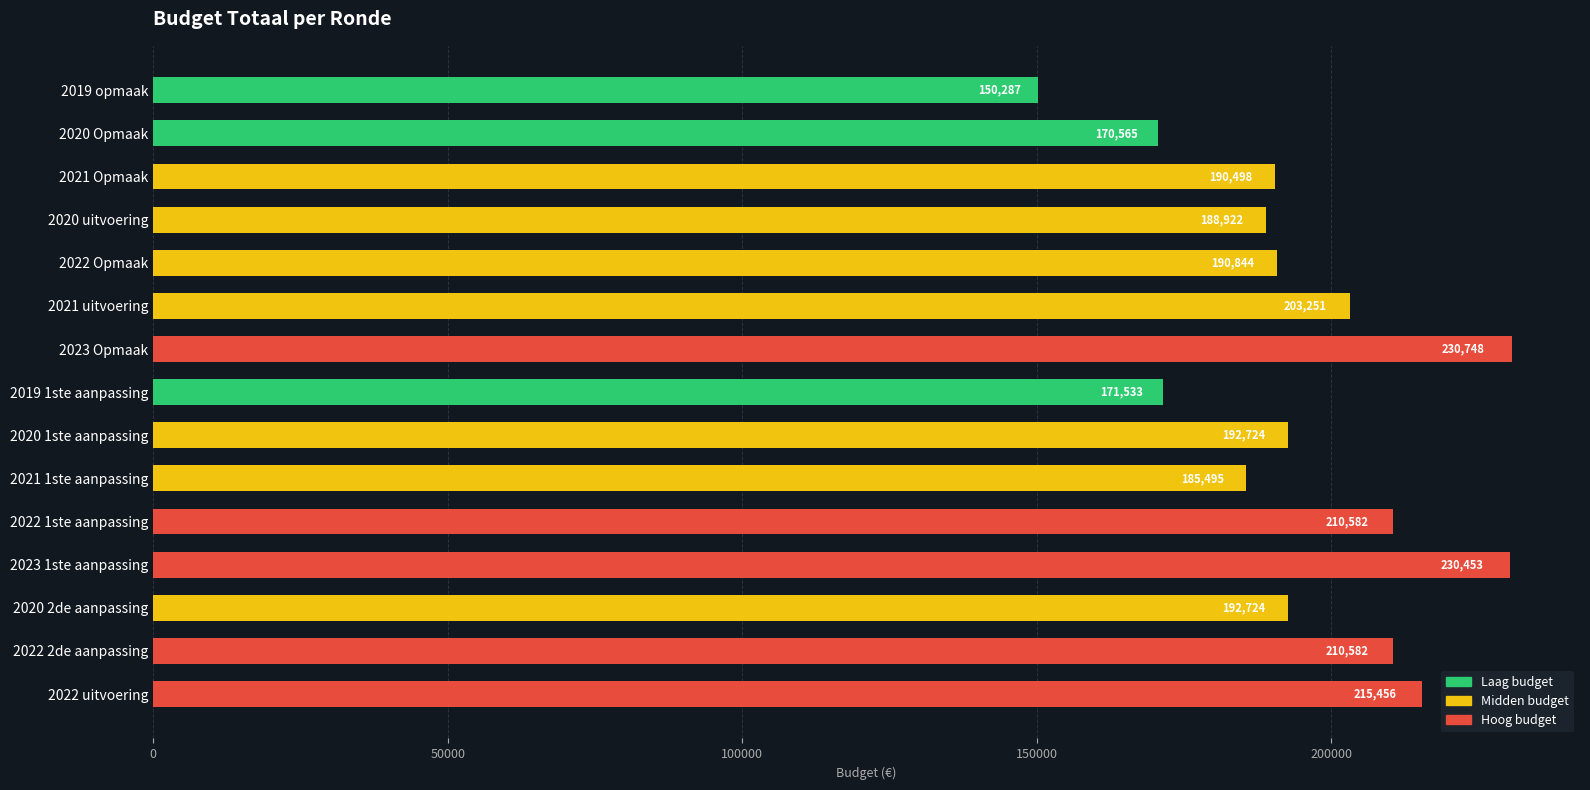

What is the minimum value shown in the chart?

150287